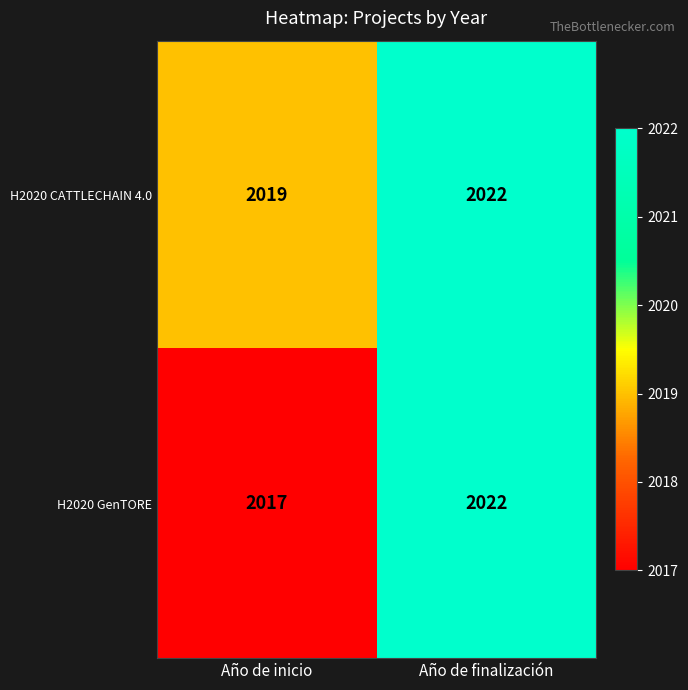

Rank the series by their average value, from highest to lowest.

H2020 CATTLECHAIN 4.0, H2020 GenTORE